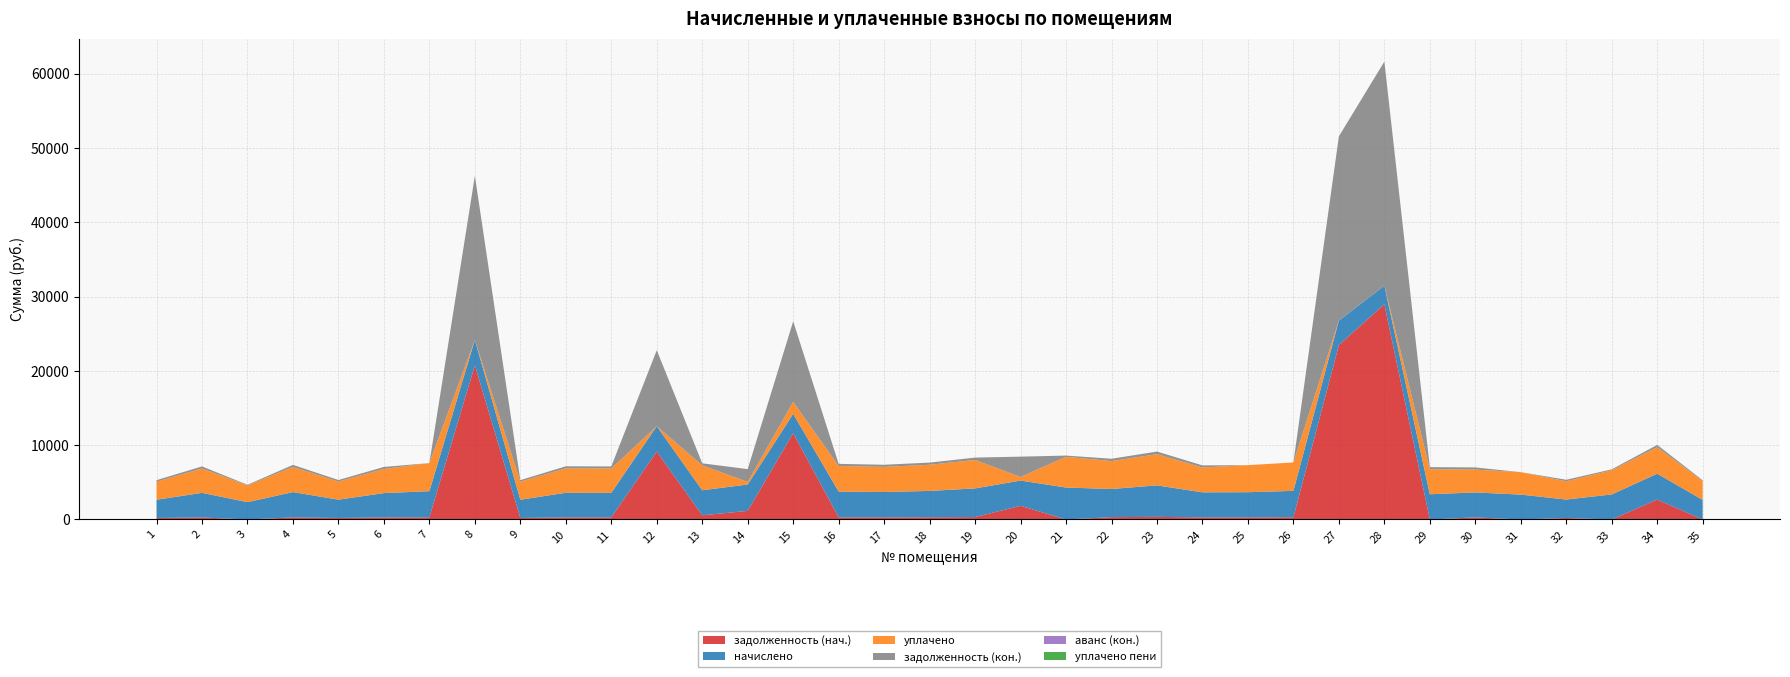

Reading right to left, what are all the values shown in this chart?

задолженность (нач.): 35=0.0	34=2680.1	33=0.0	32=206.5	31=0.0	30=283.8	29=0.0	28=28961.1	27=23468.2	26=296.4	25=282.4	24=281.1	23=353.0	22=315.7	21=0.0	20=1842.1	19=321.7	18=295.7	17=284.4	16=289.0	15=11611.8	14=1159.0	13=562.1	12=9143.2	11=275.7	10=276.4	9=204.5	8=20752.2	7=293.1	6=273.1	5=205.1	4=283.7	3=0.0	2=275.7	1=204.5
начислено: 35=2637.4	34=3484.6	33=3372.6	32=2477.5	31=3348.6	30=3356.6	29=3396.6	28=2485.6	27=3308.6	26=3556.4	25=3388.6	24=3372.6	23=4235.8	22=3788.2	21=4299.7	20=3396.6	19=3860.2	18=3548.4	17=3412.6	16=3468.5	15=2605.4	14=3548.4	13=3372.6	12=3412.6	11=3308.6	10=3316.7	9=2453.5	8=3412.6	7=3516.5	6=3276.7	5=2461.6	4=3404.6	3=2333.6	2=3308.6	1=2453.5
уплачено: 35=2538.8	34=3556.8	33=3253.1	32=2456.4	31=3016.0	30=3077.2	29=3367.7	28=0.0	27=15.3	26=3822.6	25=3642.1	24=3343.9	23=4199.7	22=3755.9	21=4139.0	20=479.6	19=3827.3	18=3518.2	17=3383.5	16=3439.0	15=1612.0	14=350.0	13=3344.1	12=0.0	11=3280.5	10=3288.5	9=2432.7	8=0.0	7=3779.7	6=3248.8	5=2440.6	4=3375.7	3=2246.4	2=3280.5	1=2432.7
задолженность (кон.): 35=98.6	34=305.6	33=124.2	32=206.5	31=0.0	30=279.4	29=283.1	28=30171.6	27=24768.0	26=0.0	25=0.0	24=281.1	23=353.0	22=315.7	21=160.7	20=2737.7	19=321.7	18=295.7	17=284.4	16=289.0	15=10840.6	14=1719.8	13=281.1	12=10222.4	11=275.7	10=276.4	9=204.5	8=22075.8	7=0.0	6=273.1	5=205.1	4=283.7	3=87.2	2=275.7	1=204.5
аванс (кон.): 35=0.0	34=0.0	33=0.0	32=0.0	31=3.7	30=0.0	29=0.0	28=0.0	27=0.0	26=0.0	25=0.0	24=0.0	23=0.0	22=0.0	21=0.0	20=0.0	19=0.0	18=0.0	17=0.0	16=0.0	15=0.0	14=0.0	13=0.0	12=0.0	11=0.0	10=0.0	9=0.0	8=0.0	7=0.1	6=0.0	5=0.0	4=0.0	3=0.0	2=0.0	1=0.0
уплачено пени: 35=0.0	34=10.0	33=0.0	32=0.5	31=0.0	30=9.6	29=0.5	28=0.0	27=0.0	26=0.0	25=0.0	24=1.0	23=0.0	22=0.0	21=0.0	20=0.0	19=0.0	18=0.0	17=0.0	16=0.0	15=0.0	14=0.0	13=1.1	12=0.0	11=0.0	10=0.0	9=0.0	8=0.0	7=0.4	6=0.0	5=0.0	4=0.0	3=0.0	2=0.0	1=0.0